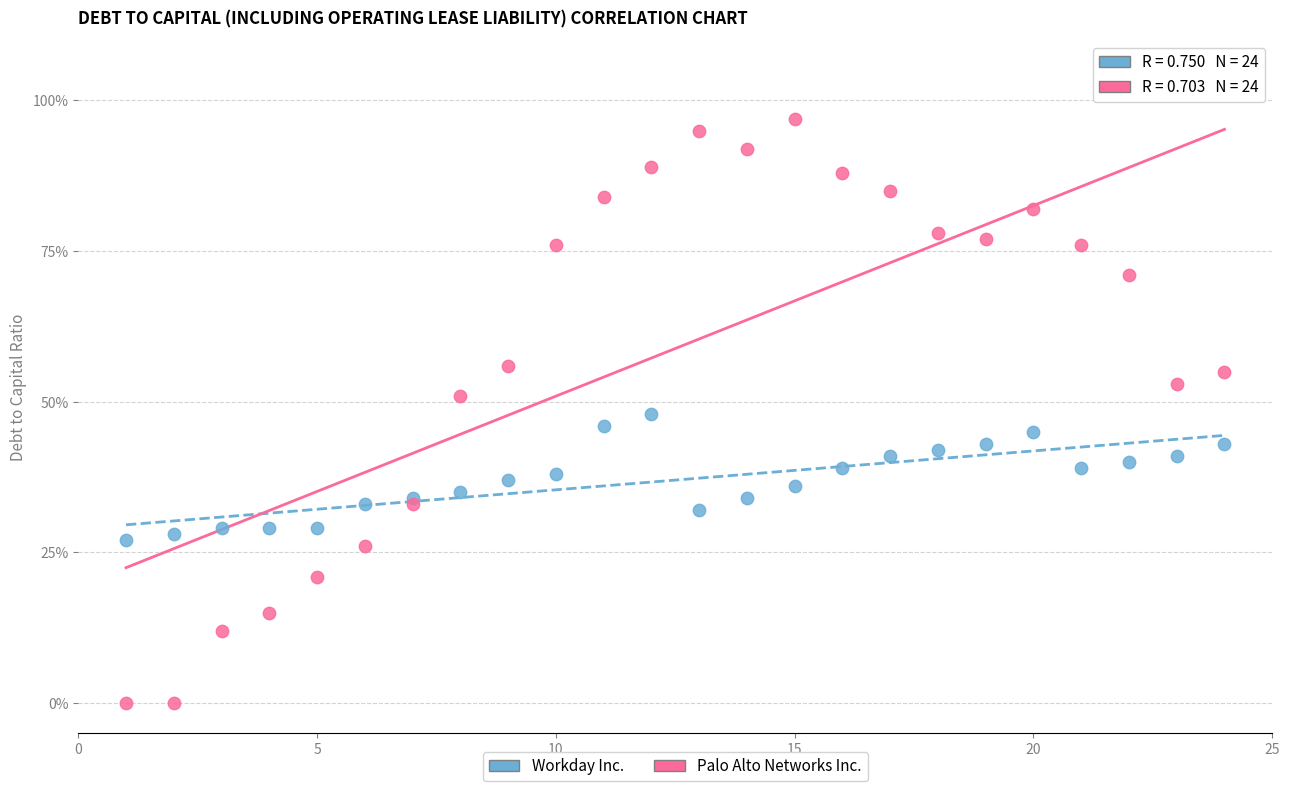

Which series has the widest spread of Y values?

Palo Alto Networks Inc.